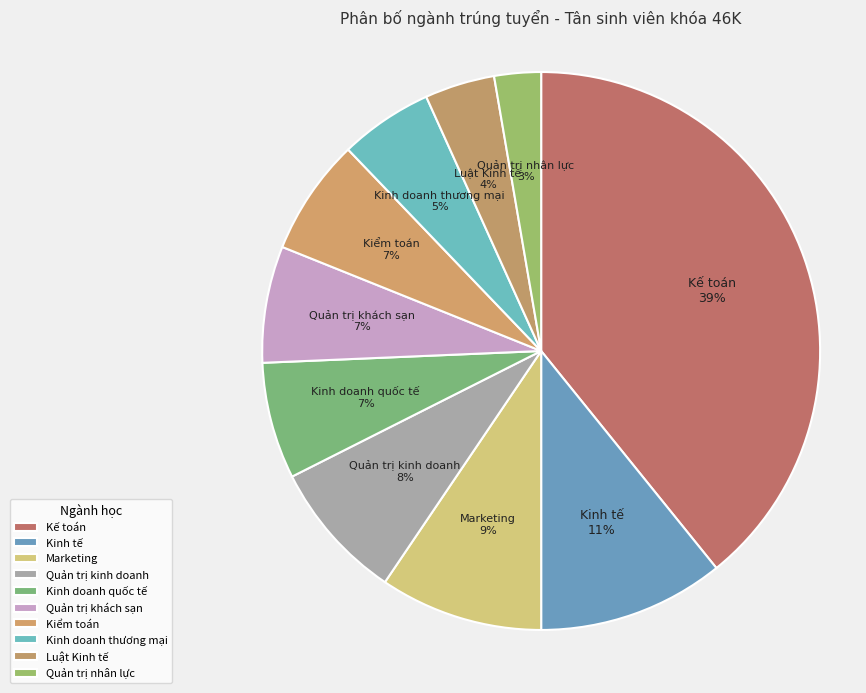

Does Kế toán represent more than half of the total?

No